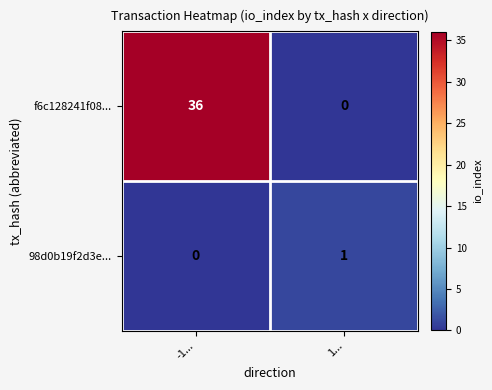

Which series has the widest spread of values?

f6c128241f08...